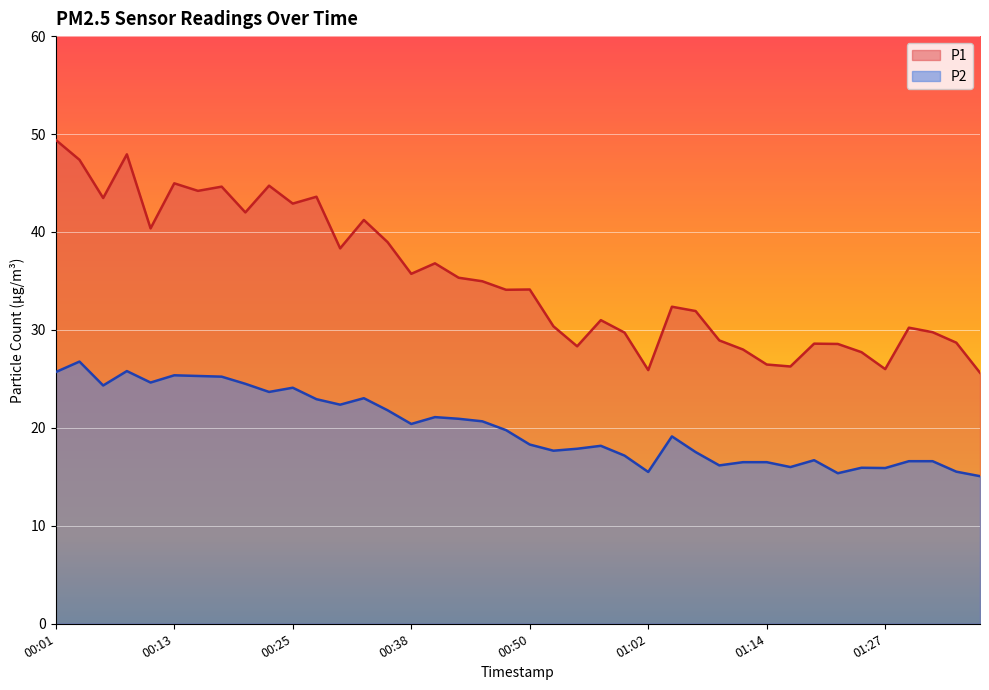

What is the highest value of the P2 series?

26.8